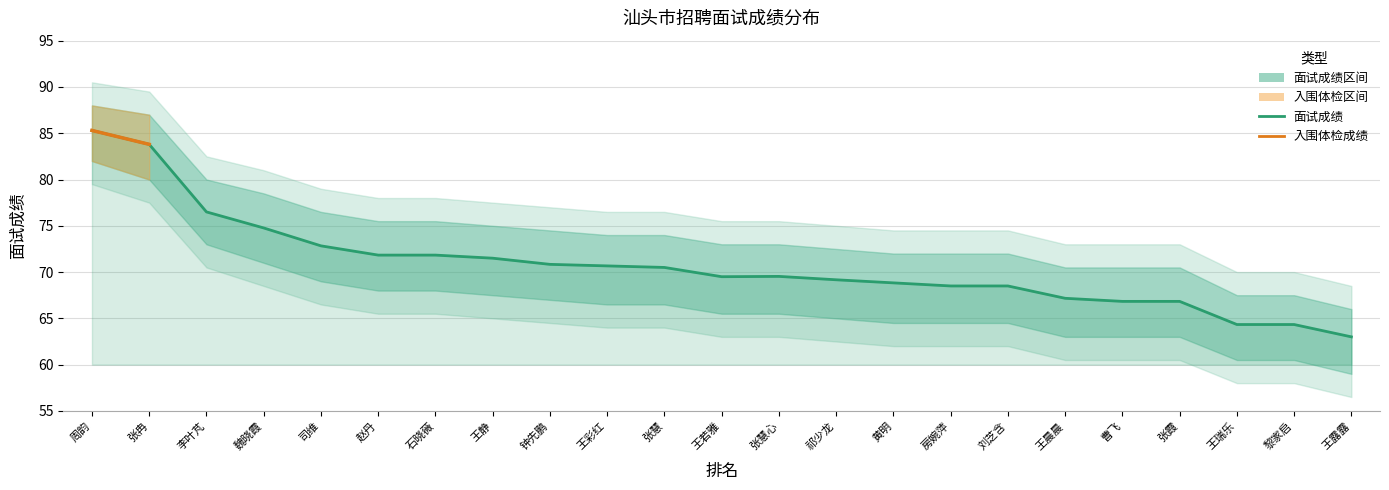

Reading left to right, transcribe all the data shown in this chart.

面试成绩: 周韵=85.3	张冉=83.8	李叶芃=76.5	魏晓霞=74.8	司维=72.8	赵丹=71.8	石晓薇=71.8	王静=71.5	钟先鹏=70.8	王彩红=70.7	张慧=70.5	王若雅=69.5	张慧心=69.5	祁少龙=69.2	黄明=68.8	房婉萍=68.5	刘芝含=68.5	王晨晨=67.2	曹飞=66.8	张霞=66.8	王瑞乐=64.3	黎家启=64.3	王露露=63.0
upper_band: 周韵=88.0	张冉=87.0	李叶芃=80.0	魏晓霞=78.5	司维=76.5	赵丹=75.5	石晓薇=75.5	王静=75.0	钟先鹏=74.5	王彩红=74.0	张慧=74.0	王若雅=73.0	张慧心=73.0	祁少龙=72.5	黄明=72.0	房婉萍=72.0	刘芝含=72.0	王晨晨=70.5	曹飞=70.5	张霞=70.5	王瑞乐=67.5	黎家启=67.5	王露露=66.0
lower_band: 周韵=82.0	张冉=80.0	李叶芃=73.0	魏晓霞=71.0	司维=69.0	赵丹=68.0	石晓薇=68.0	王静=67.5	钟先鹏=67.0	王彩红=66.5	张慧=66.5	王若雅=65.5	张慧心=65.5	祁少龙=65.0	黄明=64.5	房婉萍=64.5	刘芝含=64.5	王晨晨=63.0	曹飞=63.0	张霞=63.0	王瑞乐=60.5	黎家启=60.5	王露露=59.0